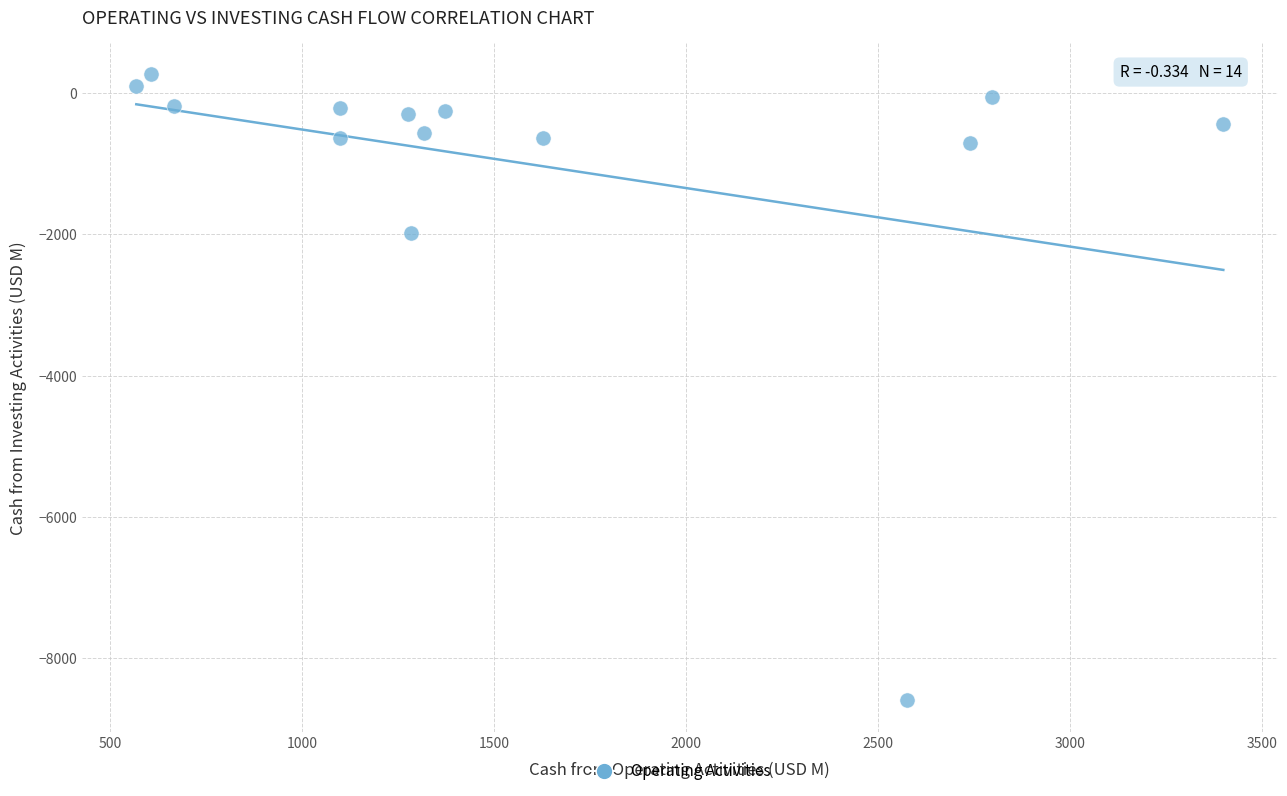

What is the range of Y values (max minus min)?

8859